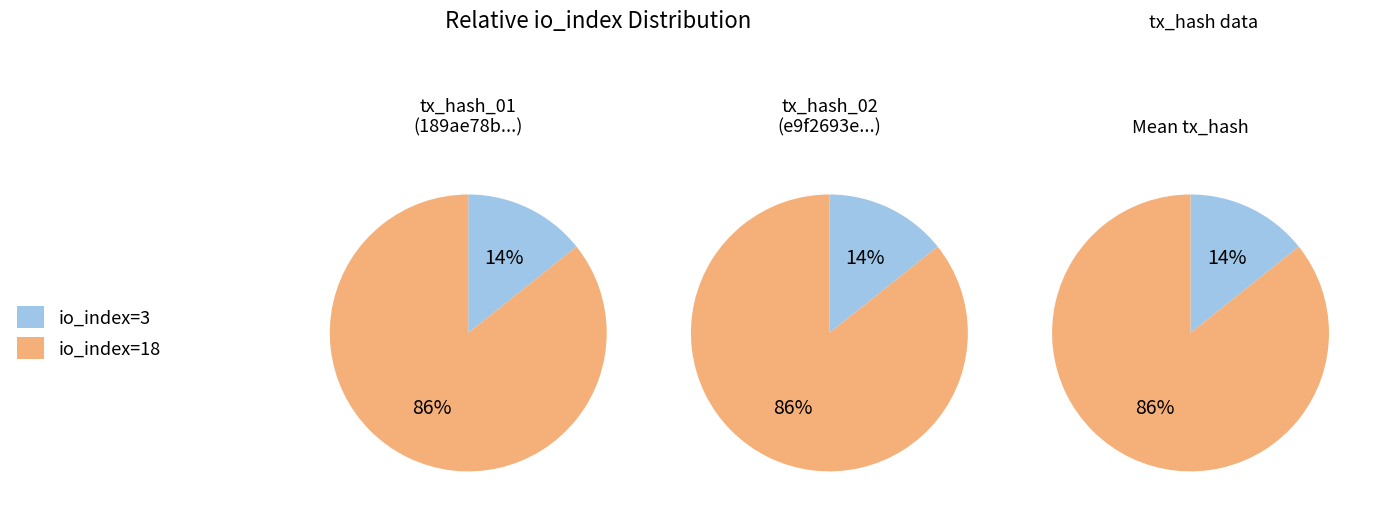

To the nearest percent, what is the average slice percentage?

50%